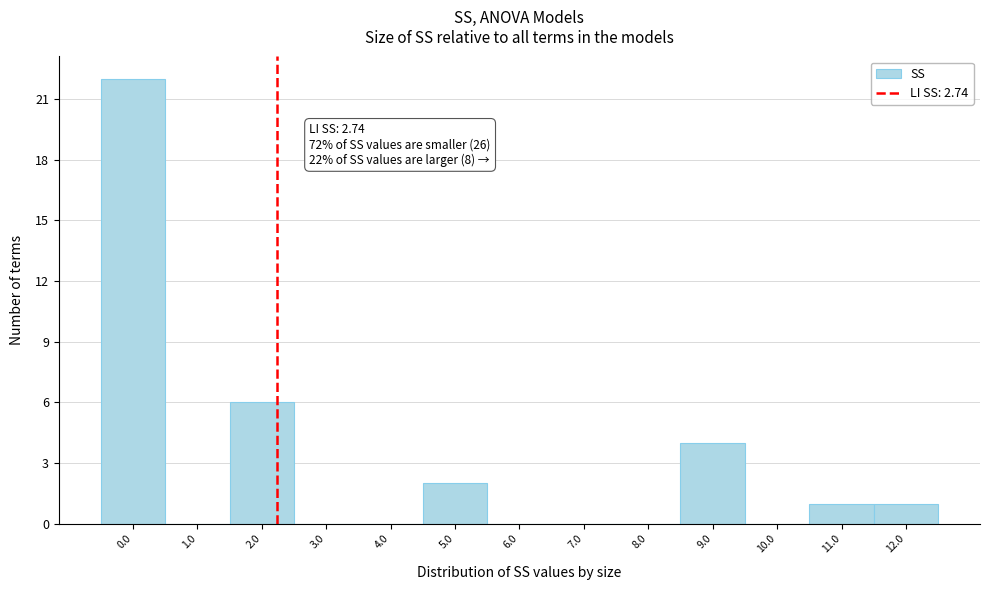

Reading left to right, transcribe all the data shown in this chart.

0.0=22	1.0=0	2.0=6	3.0=0	4.0=0	5.0=2	6.0=0	7.0=0	8.0=0	9.0=4	10.0=0	11.0=1	12.0=1